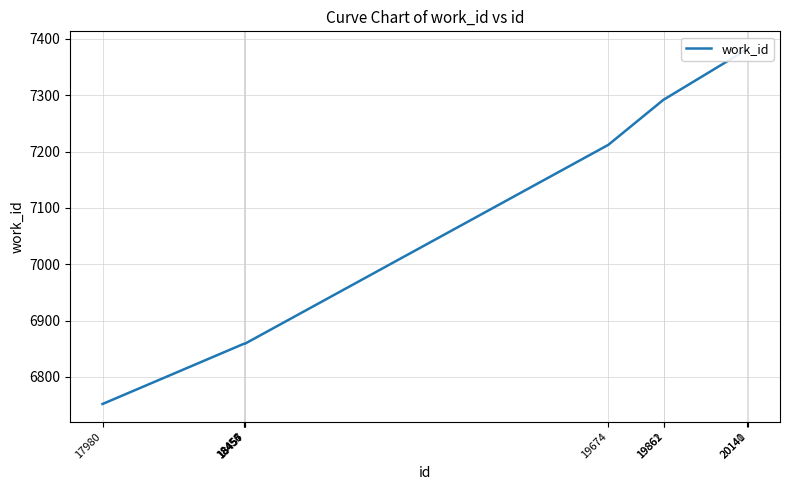

What is the value of the 6th point from the left?

7212